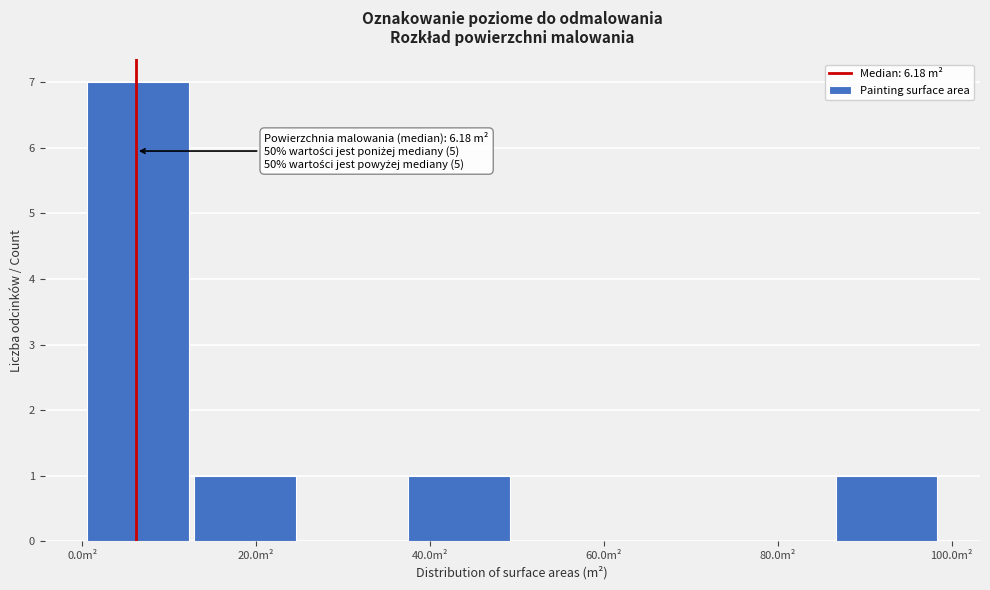

Which range on the x-axis has the tallest bar?

0 to 12